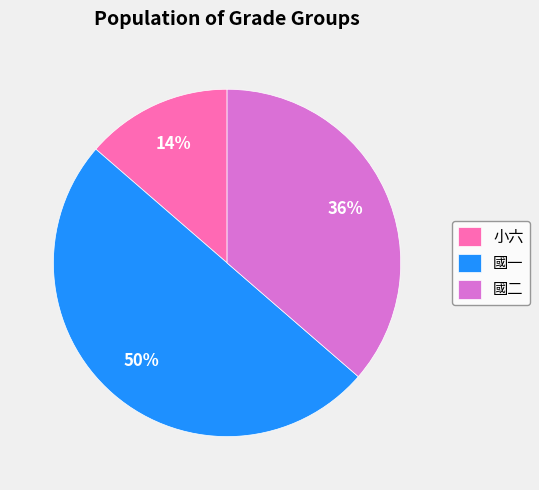

To the nearest percent, what is the average slice percentage?

33%